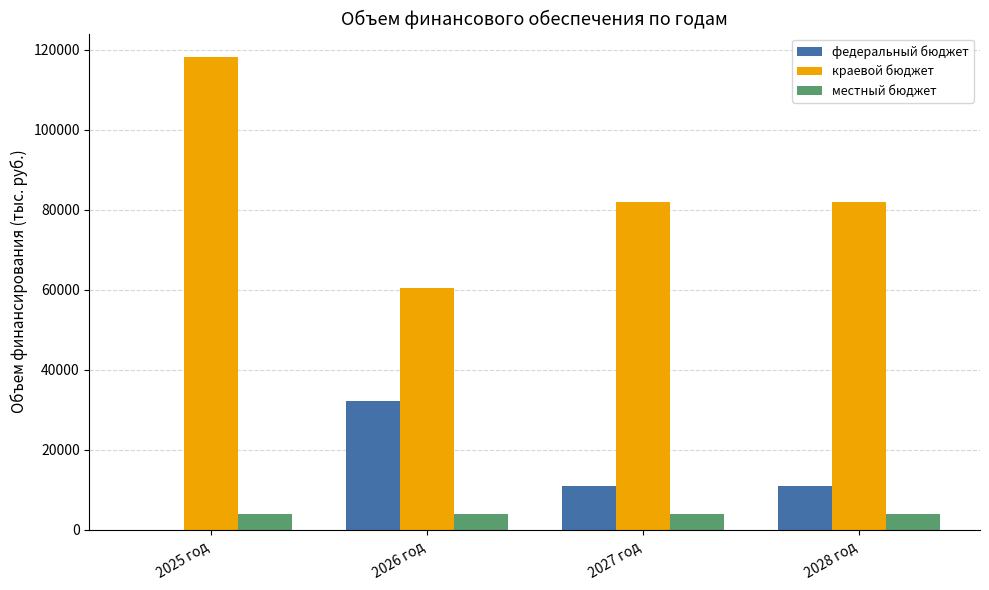

Which category has the highest value in the краевой бюджет series?

2025 год